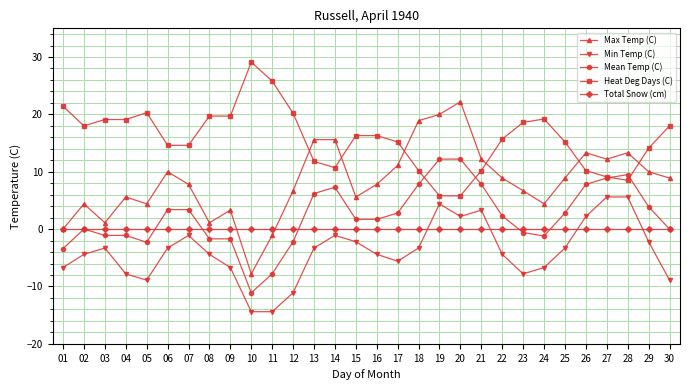

What is the sum of all Min Temp (C) values?

-116.4